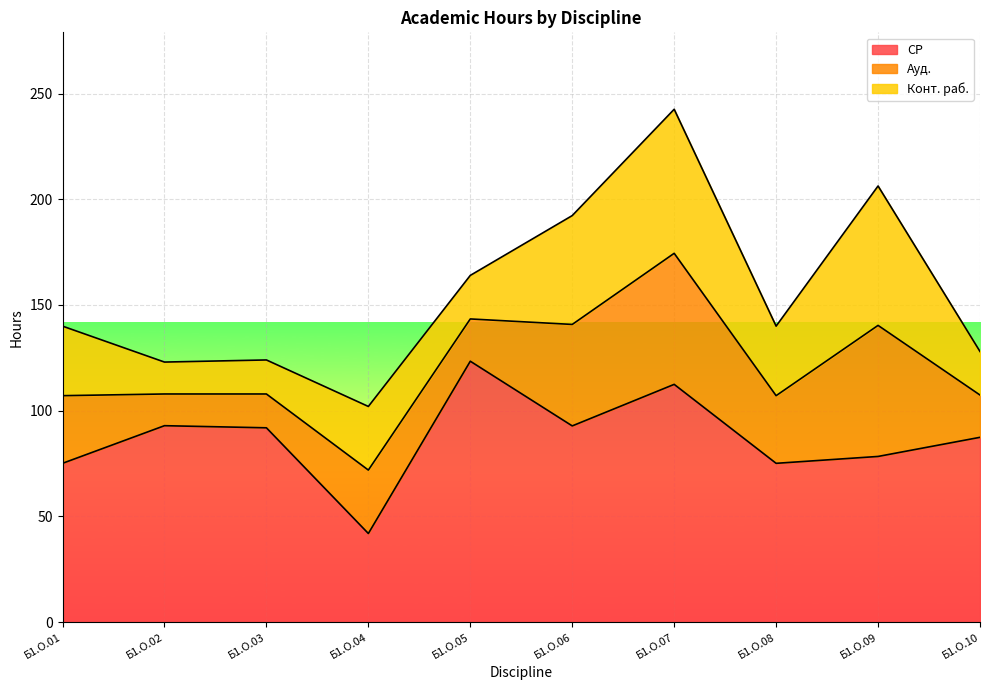

What is the total value across all series at Б1.О.09?

206.3